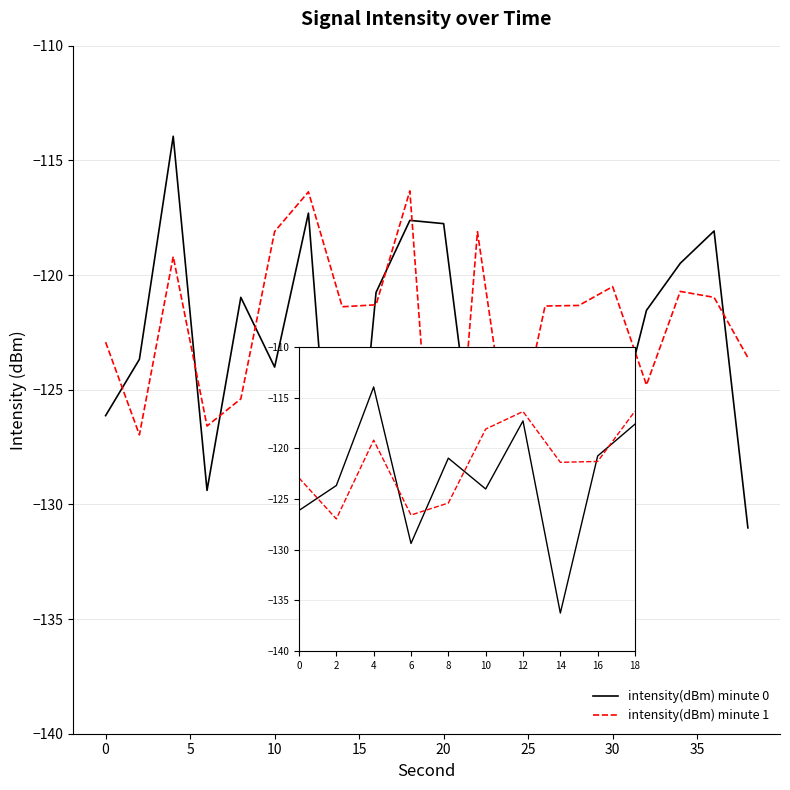

How many interior local valleys does the intensity(dBm) minute 0 series have?

3